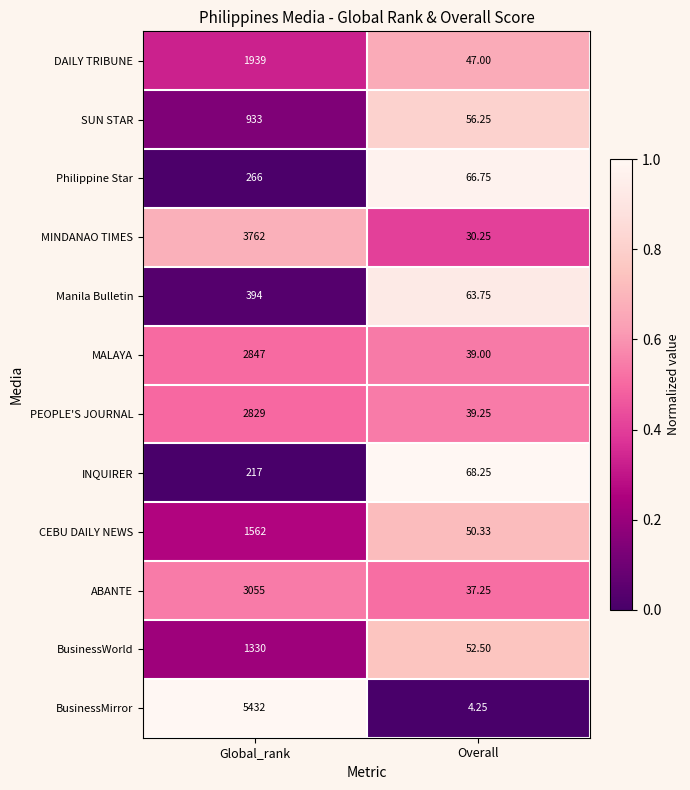

Which series has the widest spread of values?

BusinessMirror